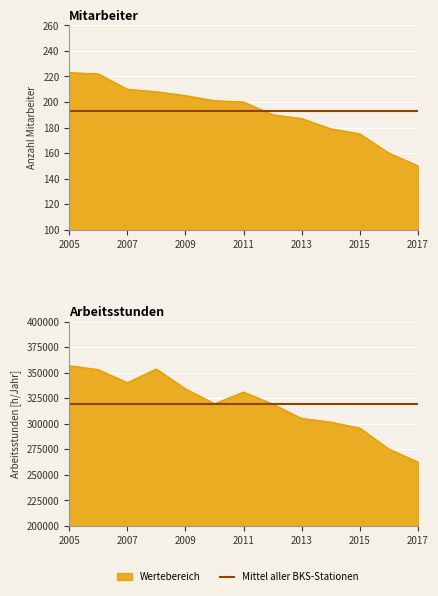

Which series has the largest total across all categories?

Arbeitsstunden